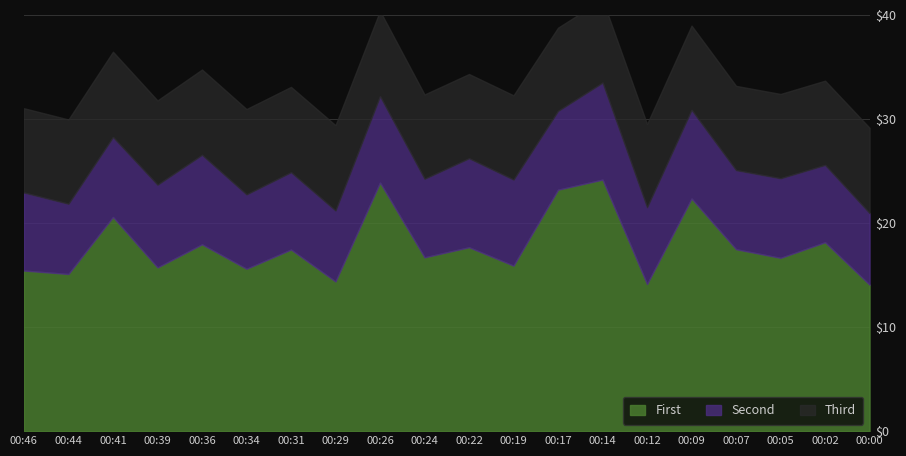

What is the smallest value displayed?

6.3